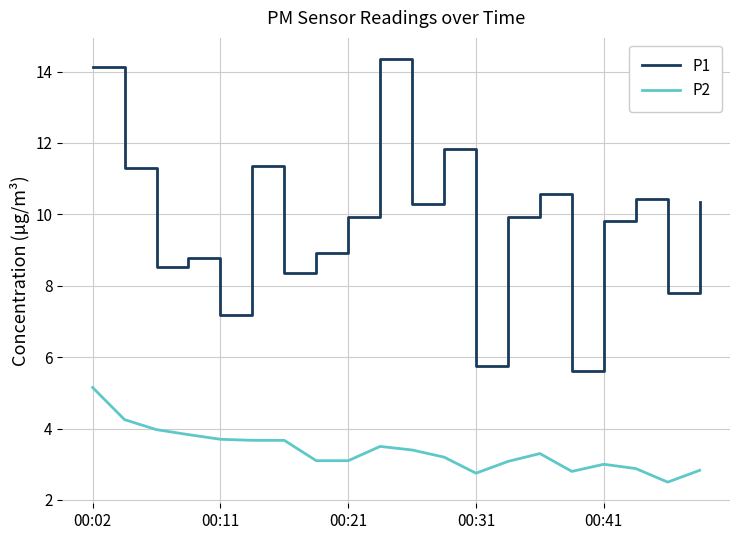

Which series has the largest total across all categories?

P1